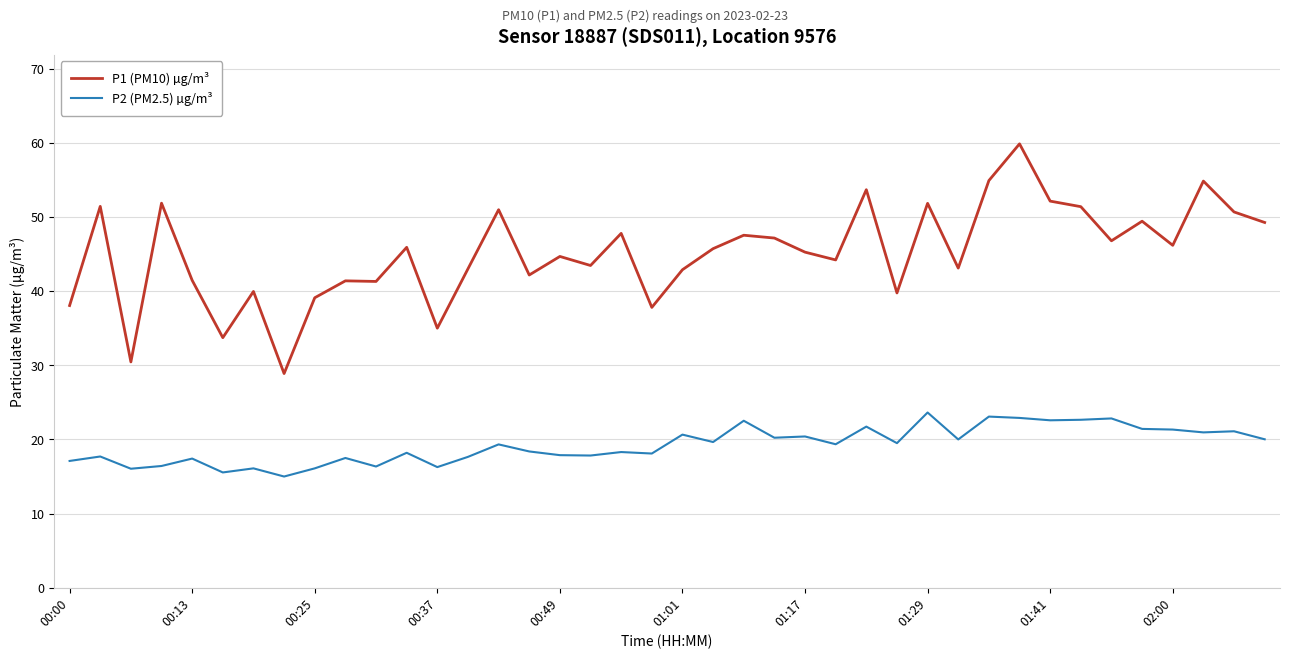

What is the difference between the maximum and minimum values in the P1 (PM10) µg/m³ series?

31.0